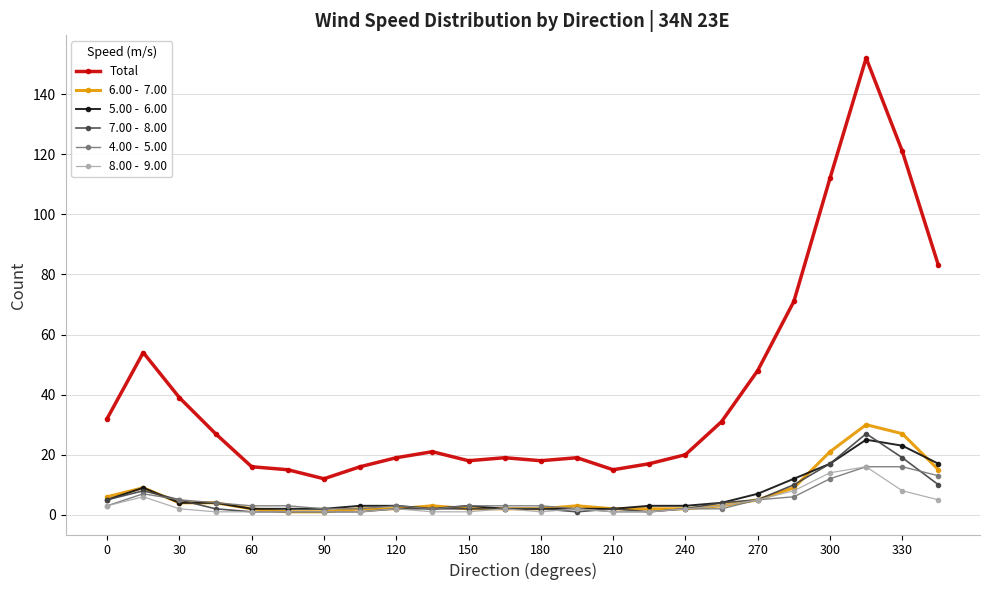

What is the maximum value shown in the chart?

152